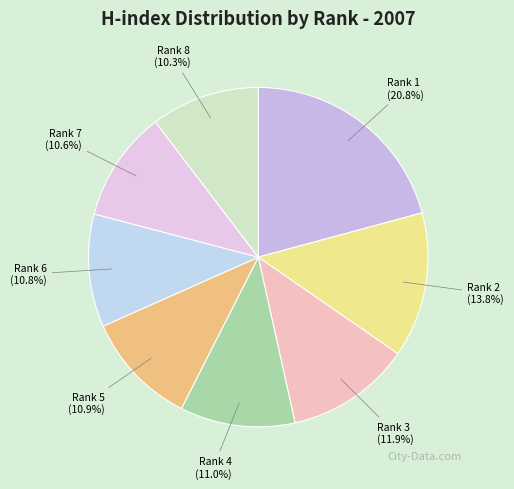

How many slices are in this pie chart?

8